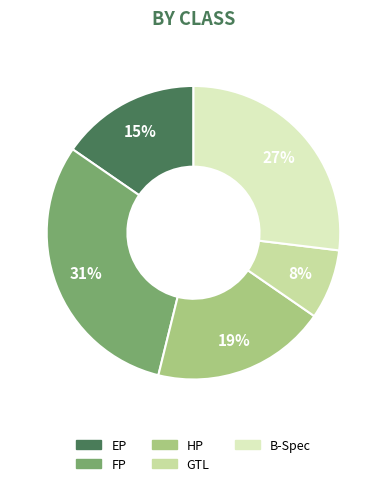

True or false: FP accounts for 31% of the total.

True